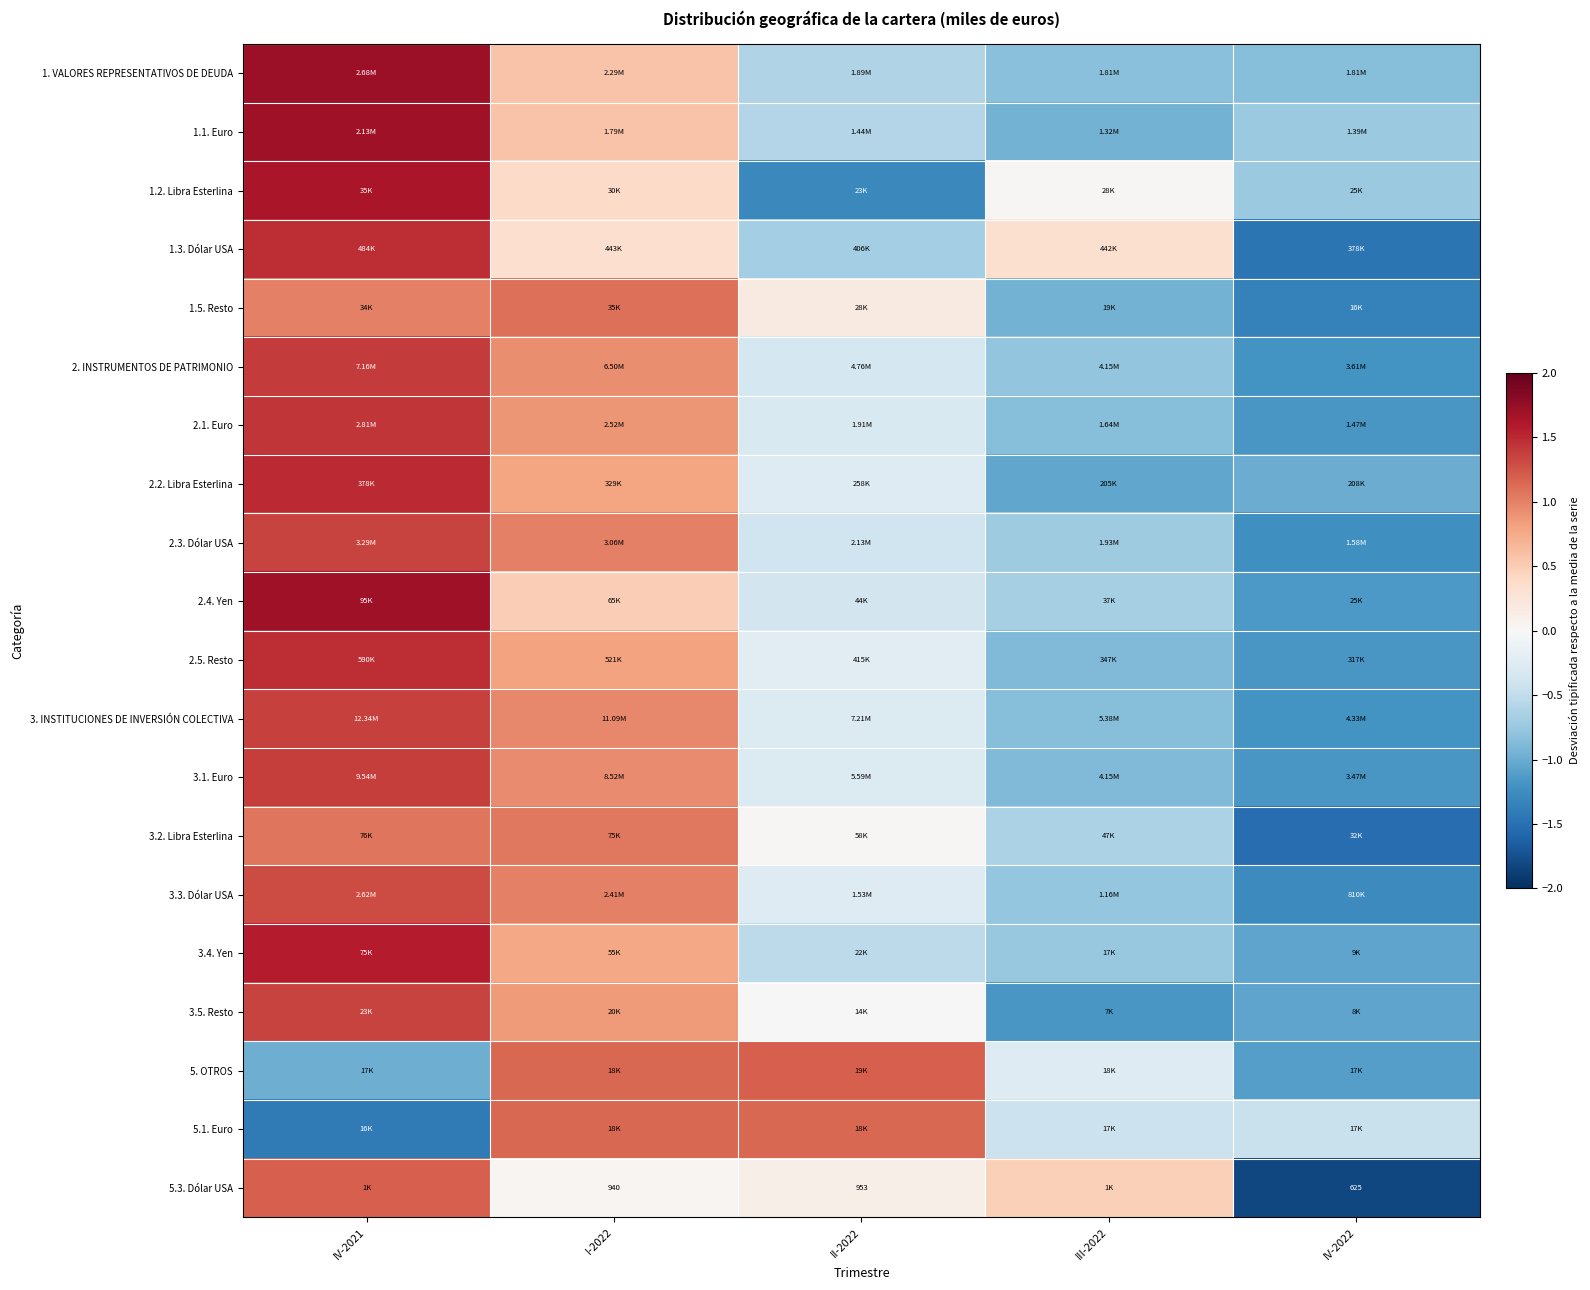

Where is 1.5. Resto nearest to the value 0?

II-2022